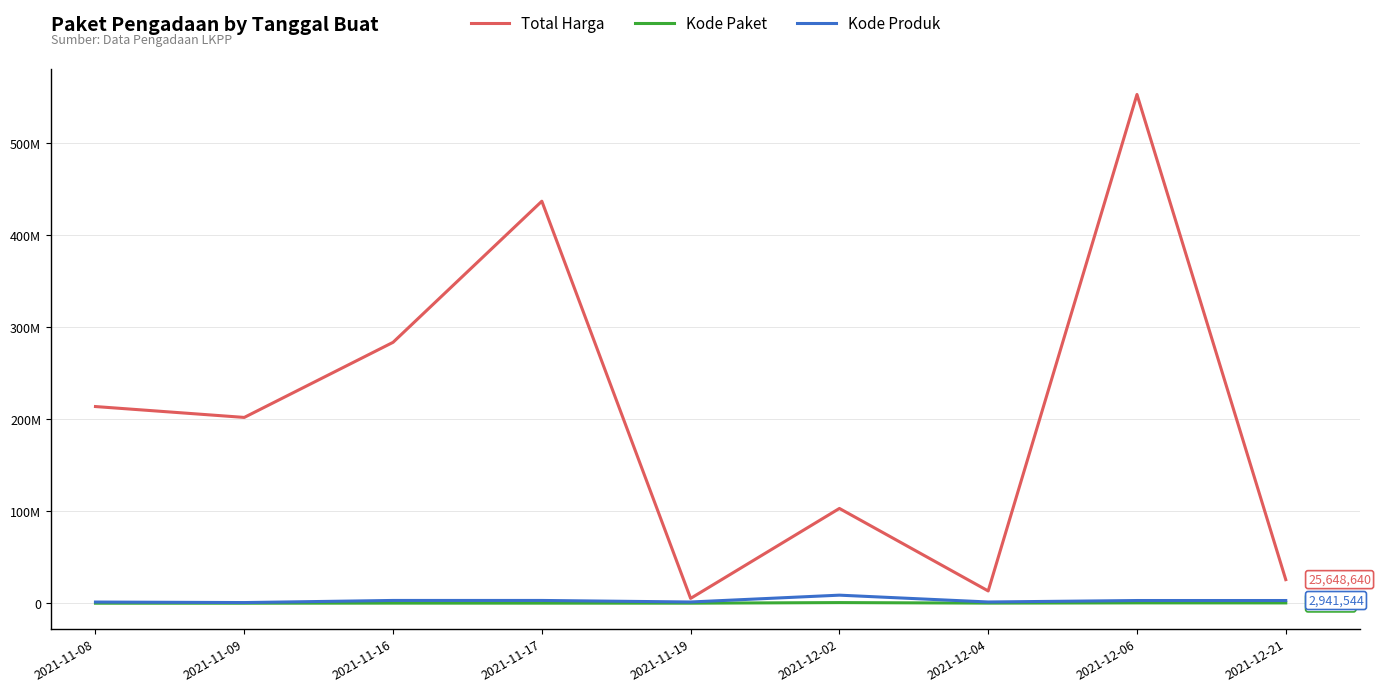

At which category does the chart reach its peak across all series?

2021-12-06